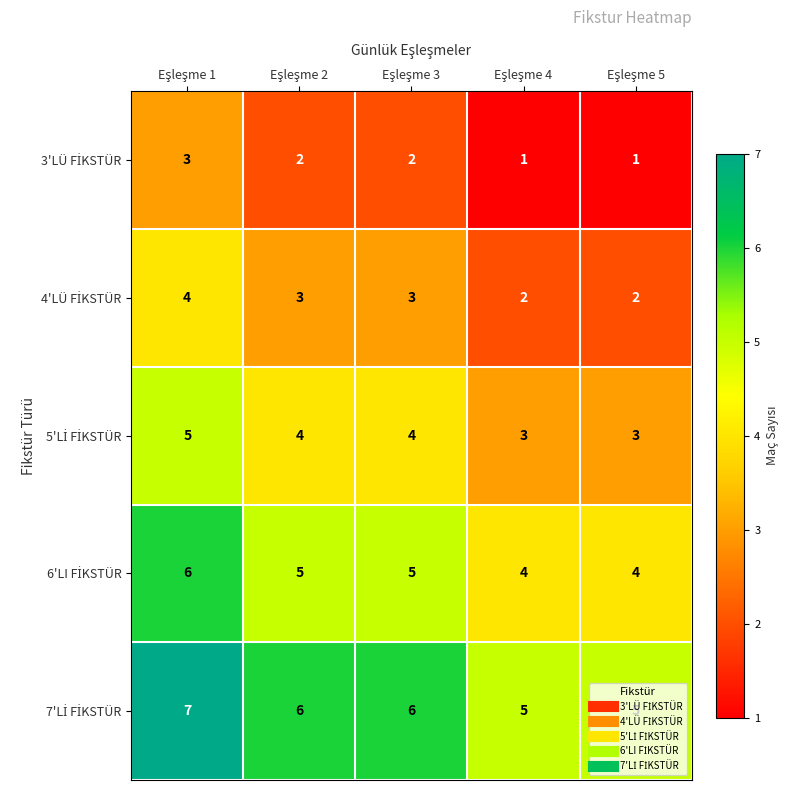

At how many categories does at least one series exceed 2?

5